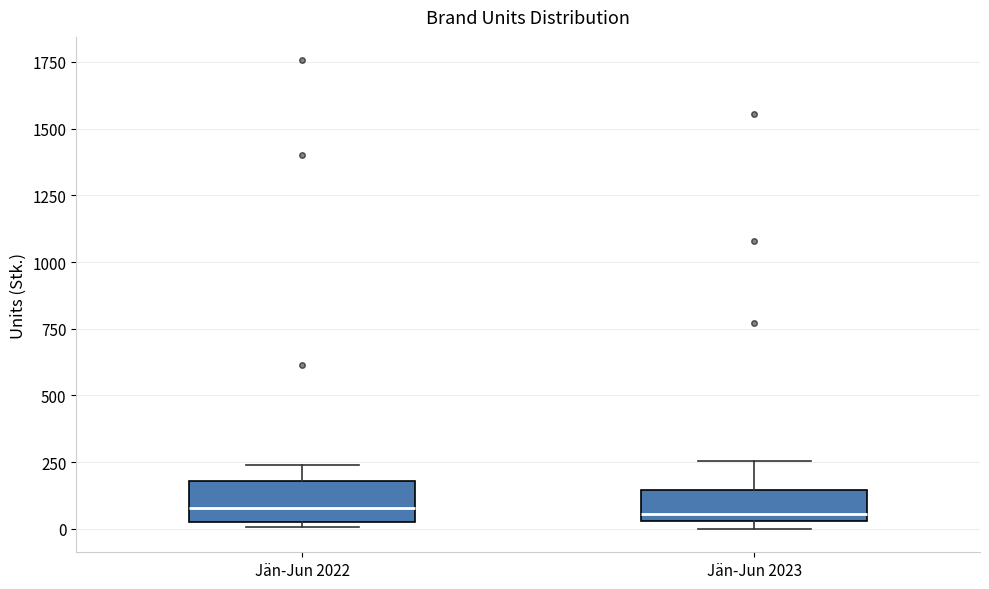

Reading left to right, transcribe this box plot: for each box, give where its median line is, the range the box spans, and where its two whiskers end, as read against the y-axis. The values are not printed on the chart, so give them approximately, as read against the axis.

Jän-Jun 2022: median 100, box 50 to 200, whiskers 0 to 250
Jän-Jun 2023: median 50 (just above the box's lower edge), box 50 to 150, whiskers 0 to 250